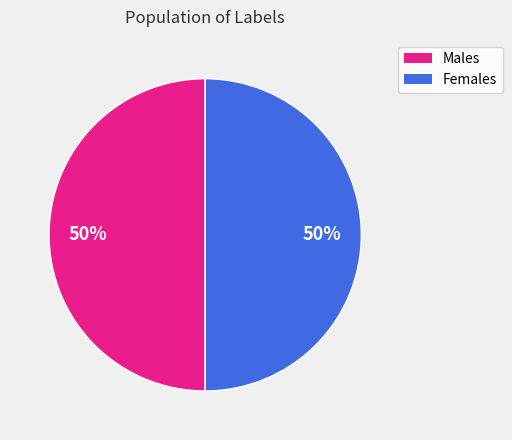

To the nearest percent, what is the average slice percentage?

50%